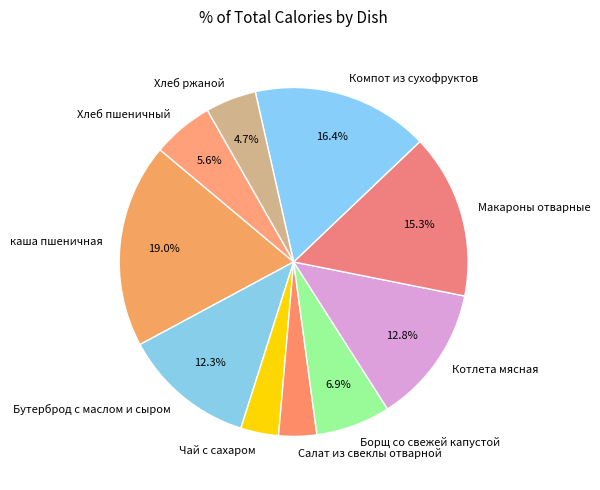

What is the largest slice in the pie chart?

каша пшеничная